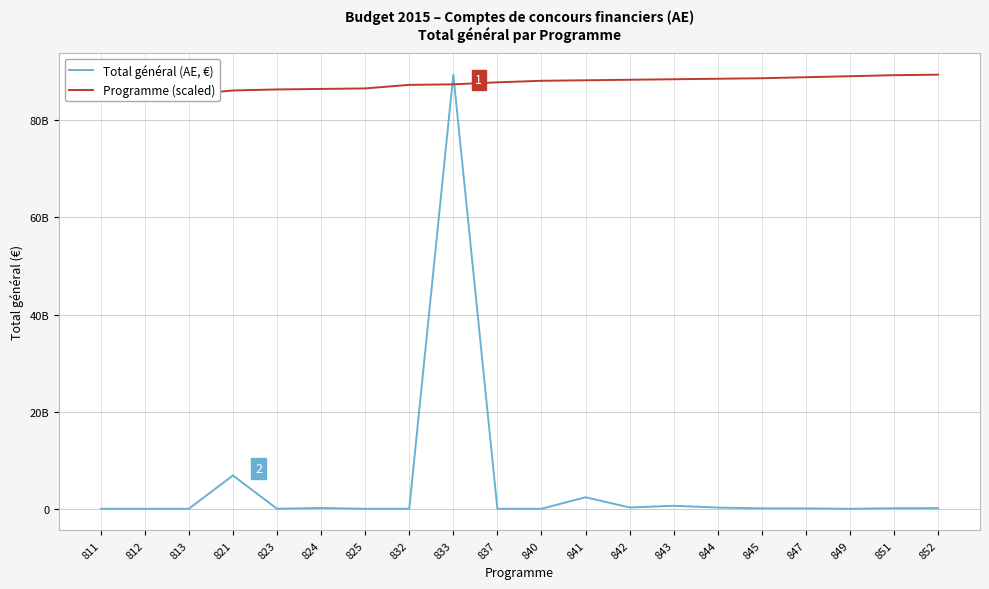

Where does the Total général (AE, €) series first go above 90869000?

821